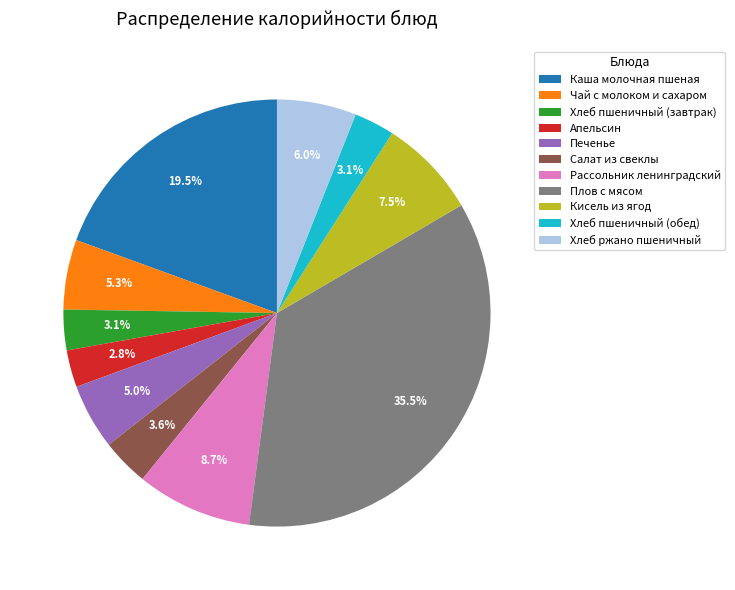

Does any single category account for the majority?

No